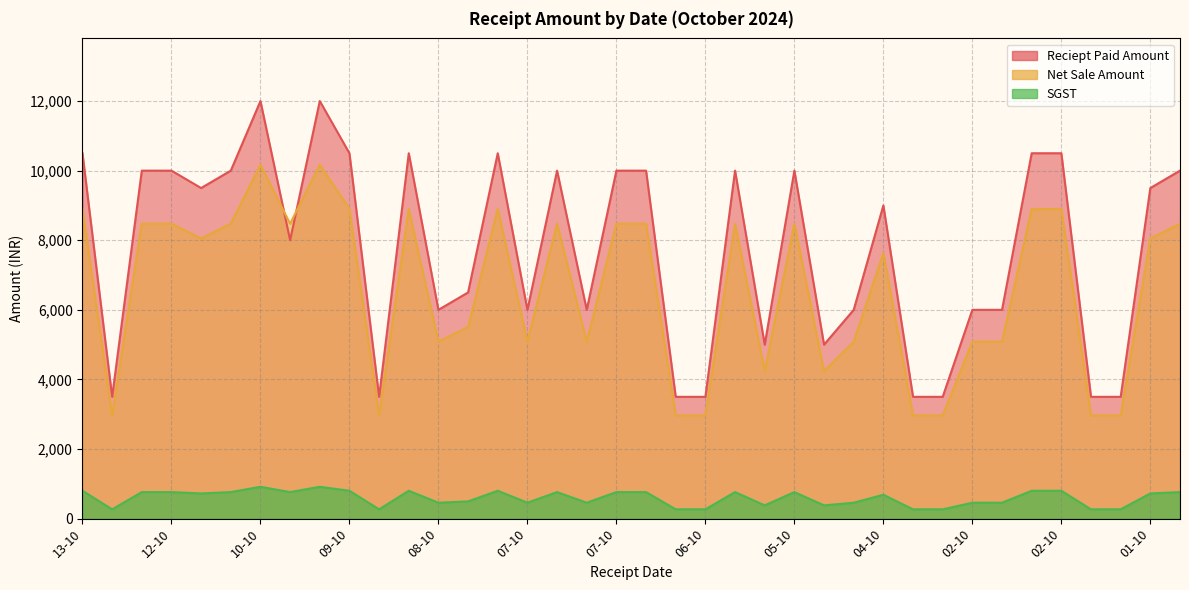

At which category does Reciept Paid Amount reach its first local peak?

10-10